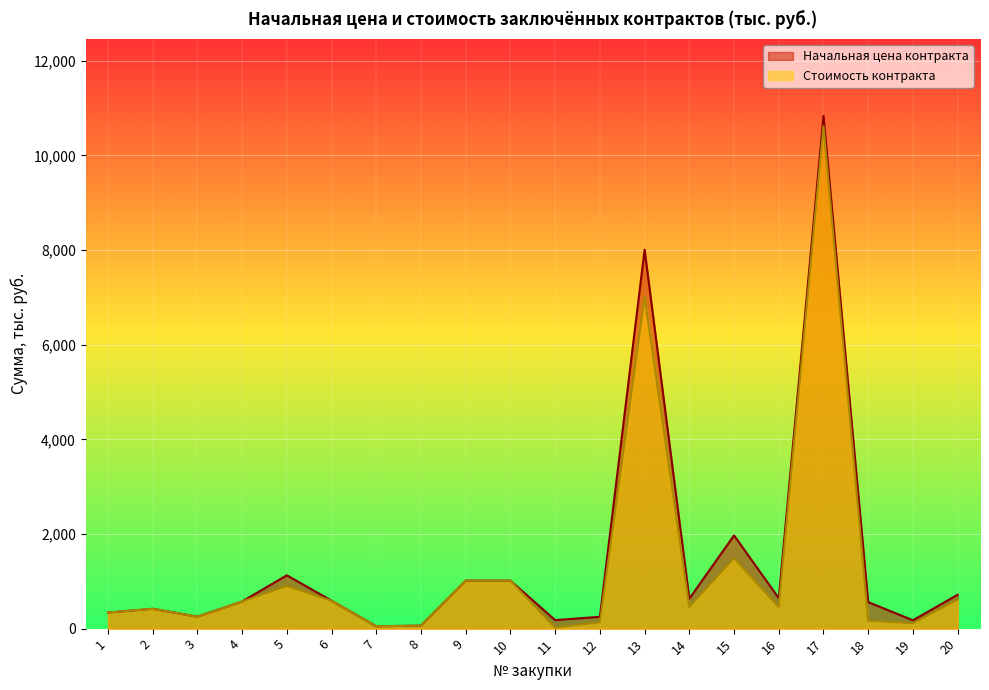

What is the lowest value of the Стоимость контракта series?

20.1